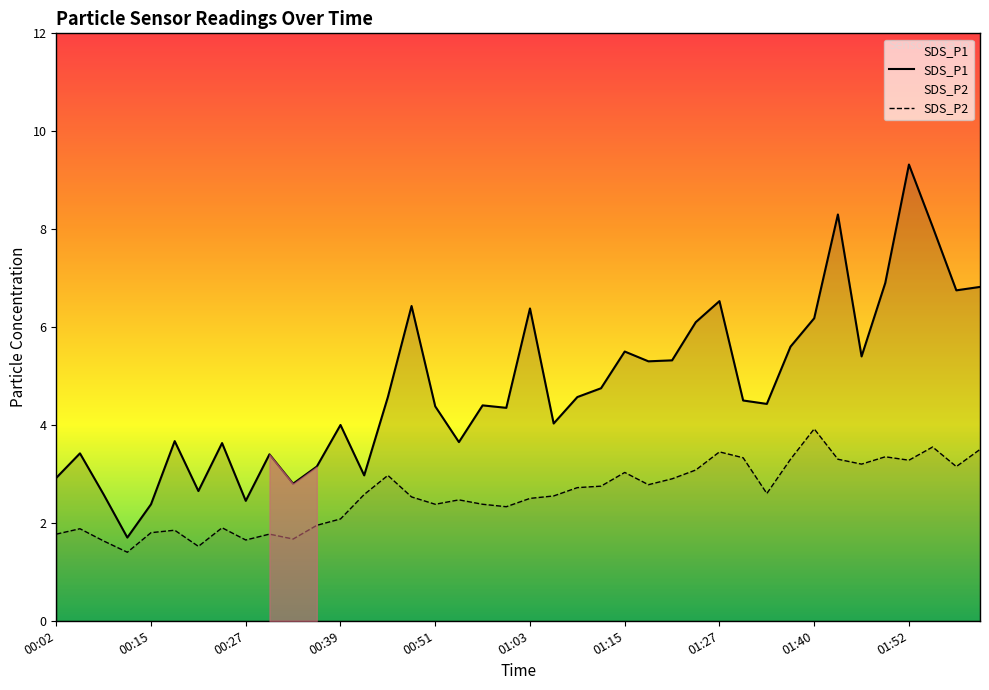

At which label does SDS_P2 first exceed 2?

00:39